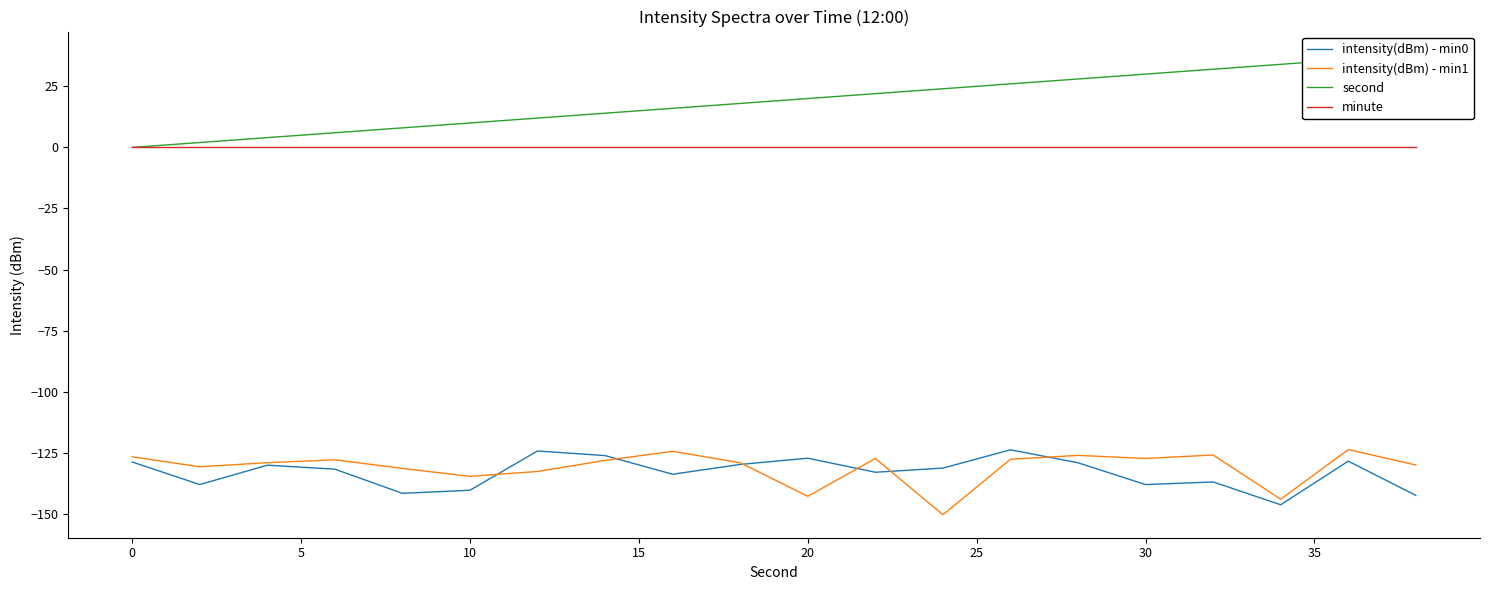

The intensity(dBm) - min1 series shows -127.3 at 30. True or false?

True